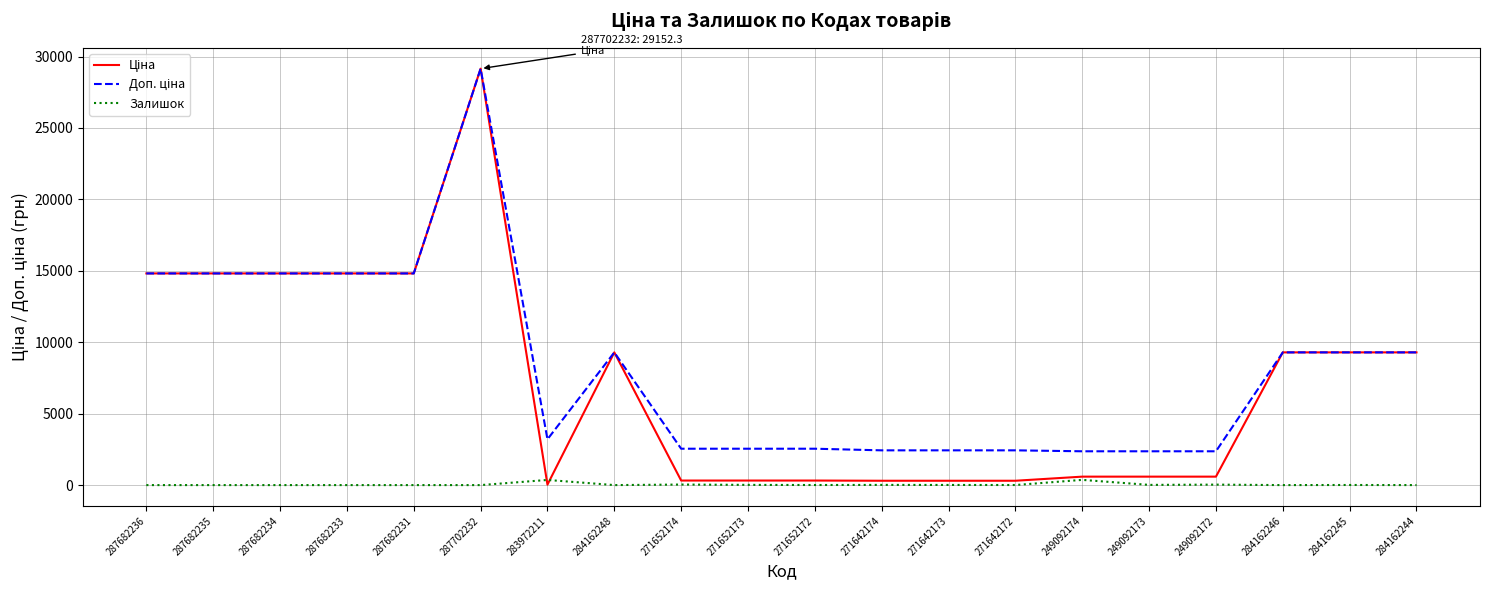

At which category is the sum across all series the highest?

287702232